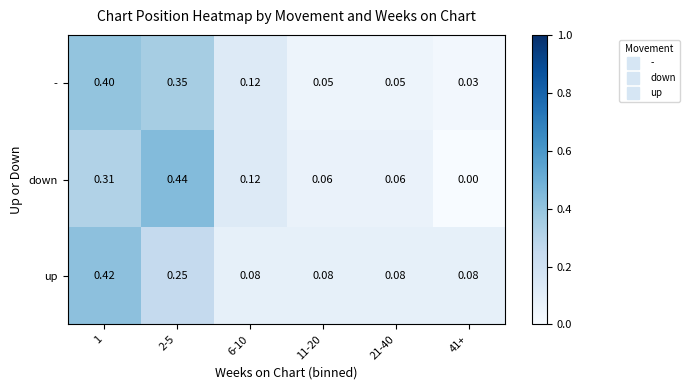

Which series changed the most between 2-5 and 21-40?

down